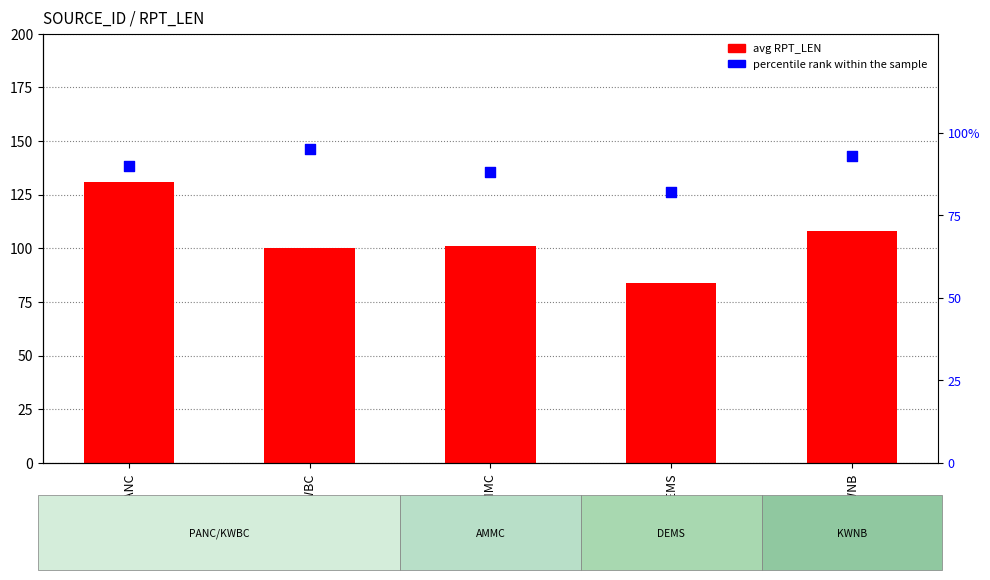

Which series contains the lowest Y value?

percentile rank within the sample